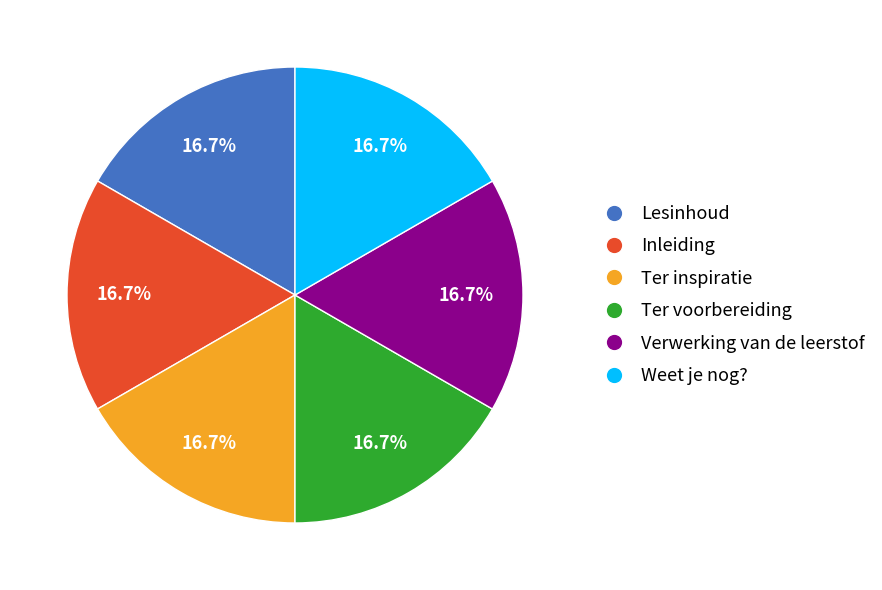

Is it true that Inleiding is 5% of the pie?

False